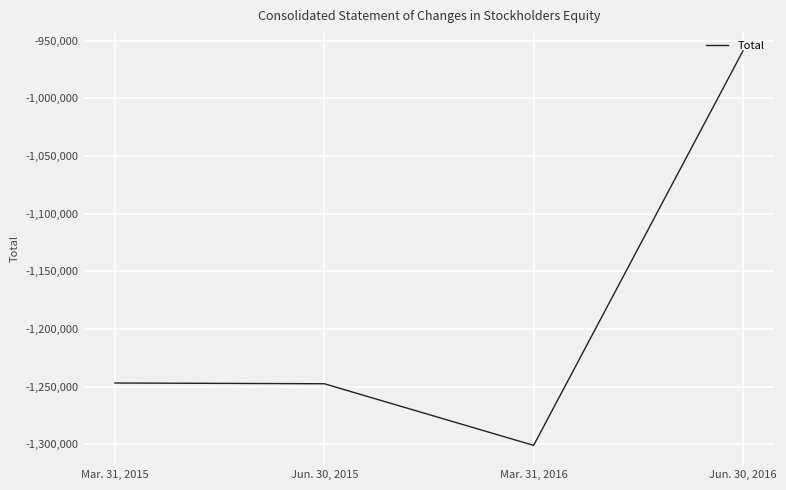

What is the minimum value shown in the chart?

-1300891